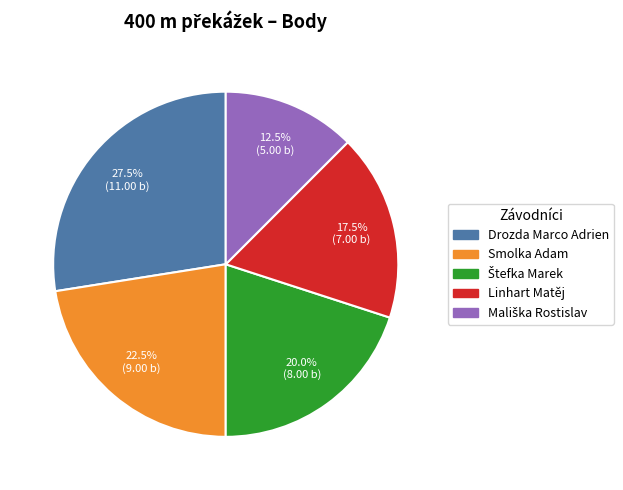

Which category has the biggest portion of the pie?

Drozda Marco Adrien